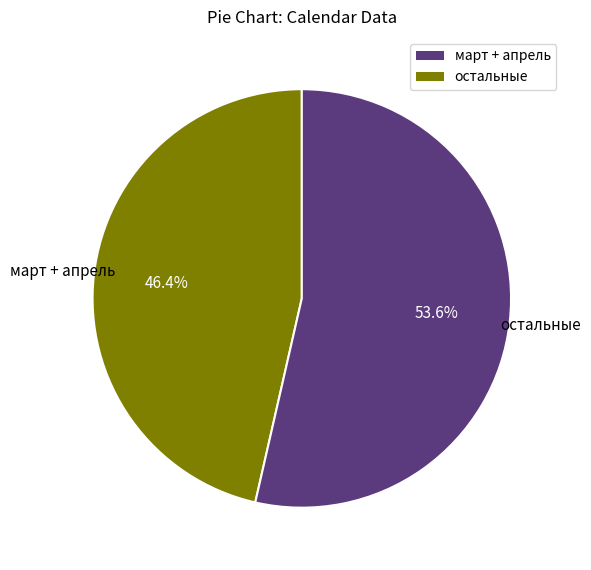

Is there any slice that represents more than half of the pie?

Yes